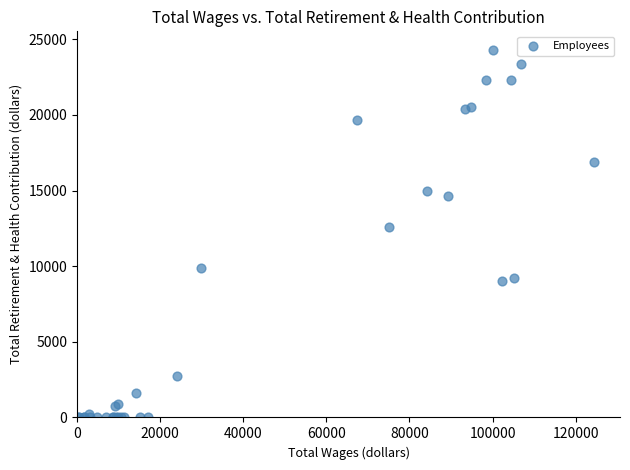

What Y value in the scatter plot is closest to 12156?

12617